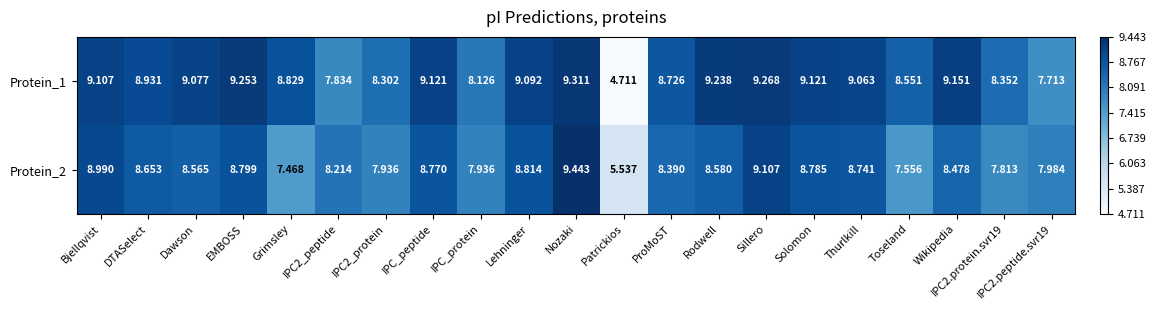

Count the number of data series in this chart.

2